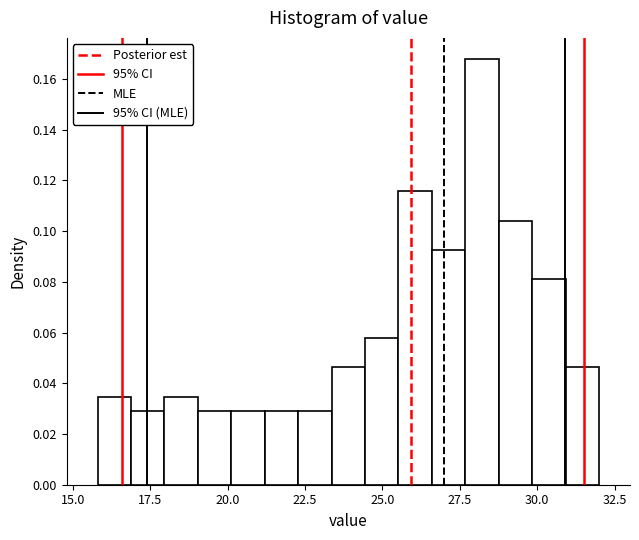

Around what value on the x-axis is the tallest bar? Give the approximate position of its centre, as read against the axis.

28.0